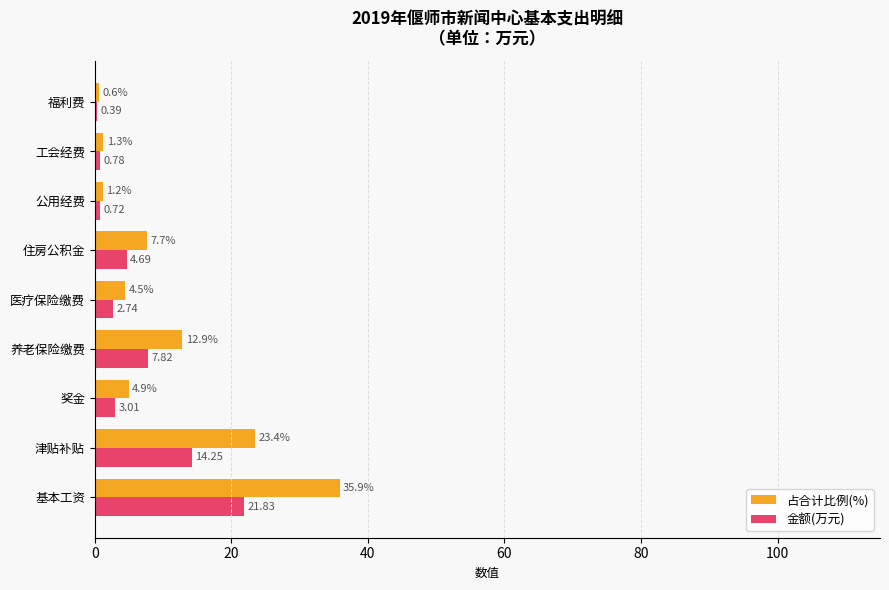

Which series has the largest total across all categories?

占合计比例(%)